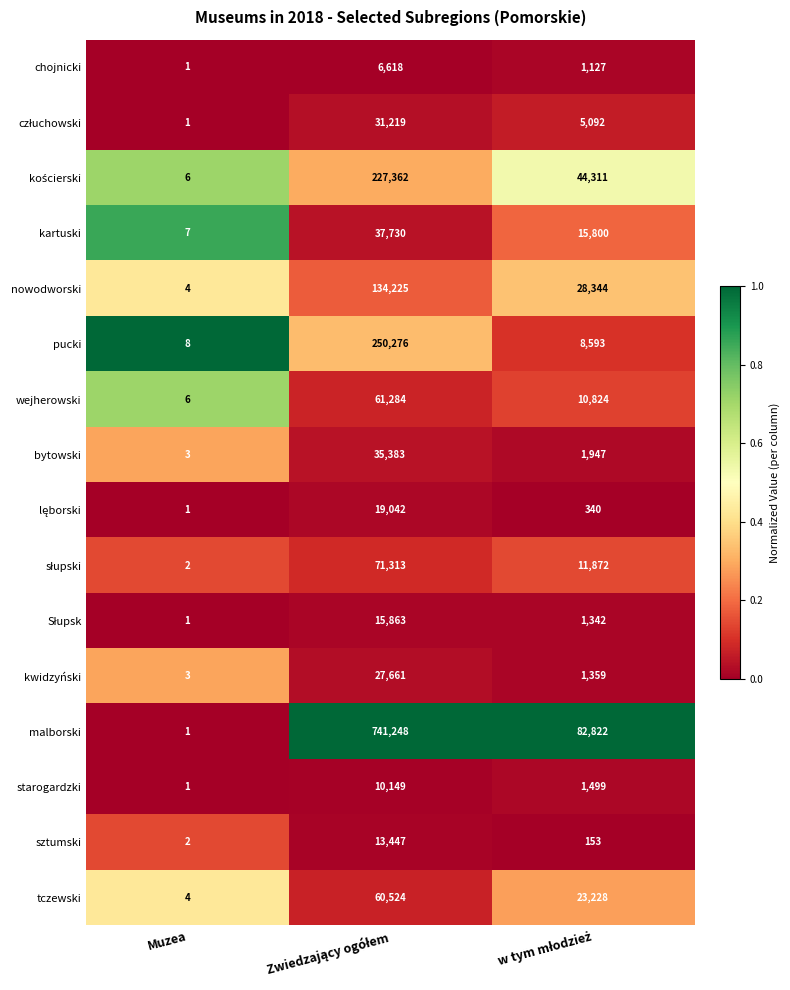

What is the lowest value of the tczewski series?

4